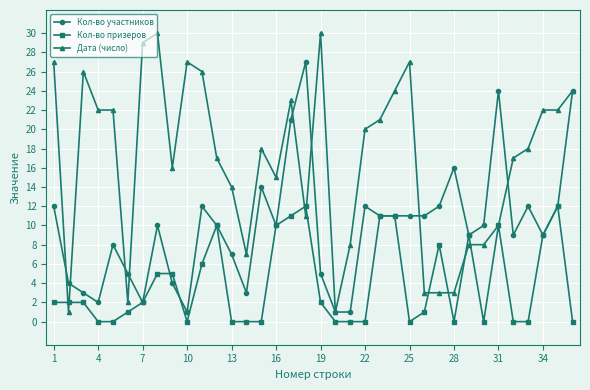

Which series has the largest range (max minus min)?

Дата (число)